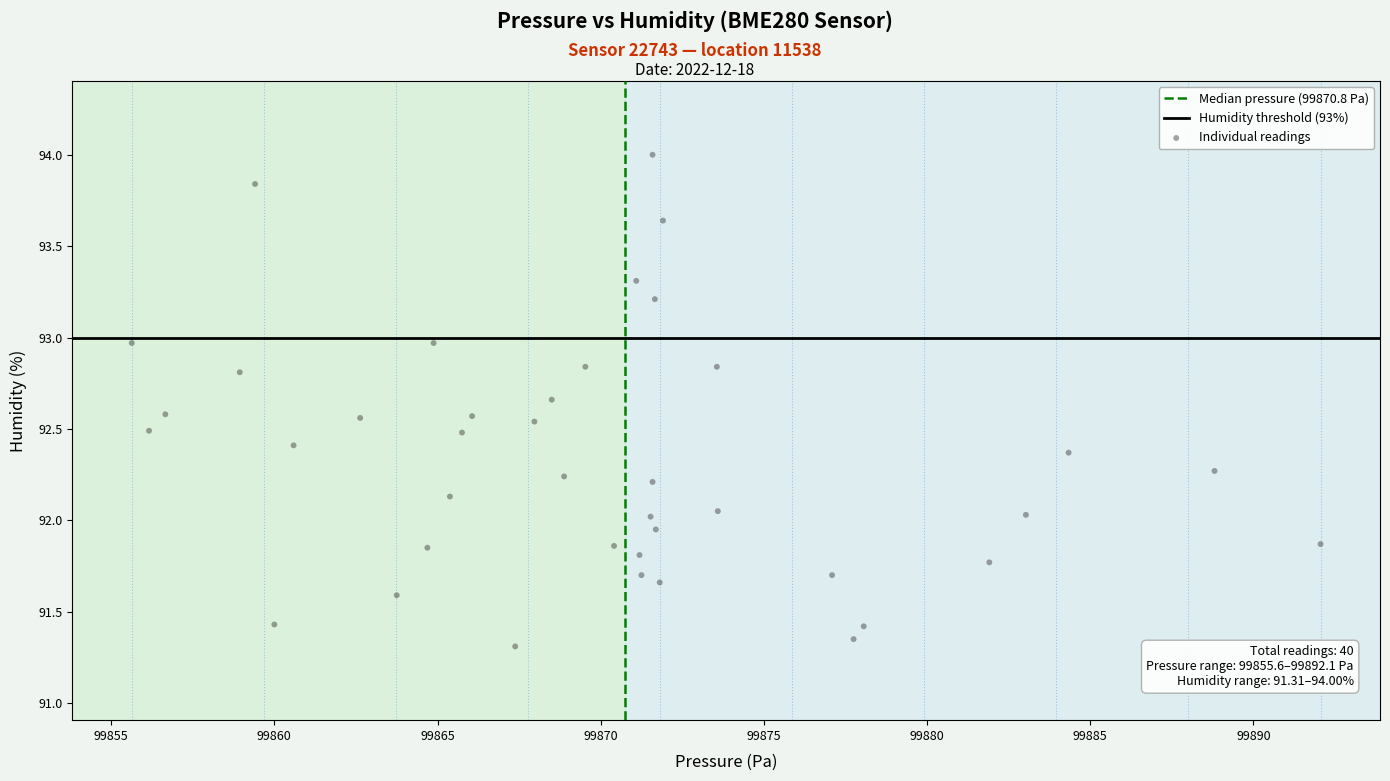

What is the range of X values (max minus min)?

36.4